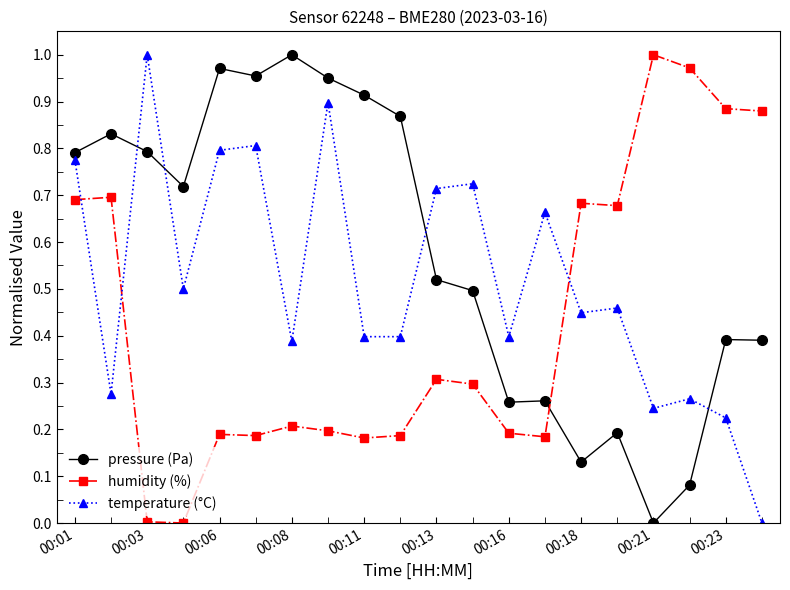

Which series has the largest total across all categories?

pressure (Pa)